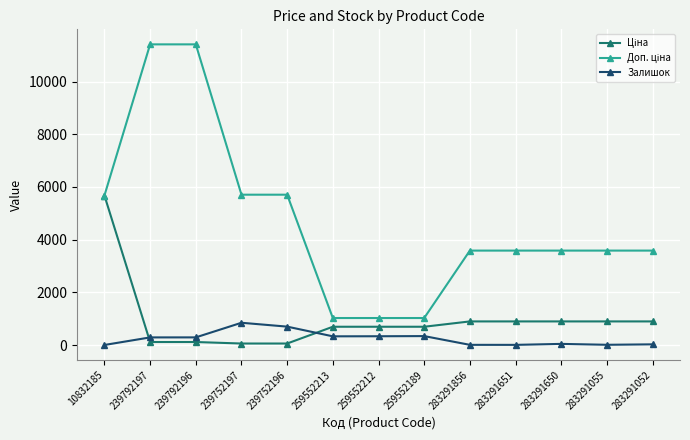

How many distinct data groups are displayed?

3